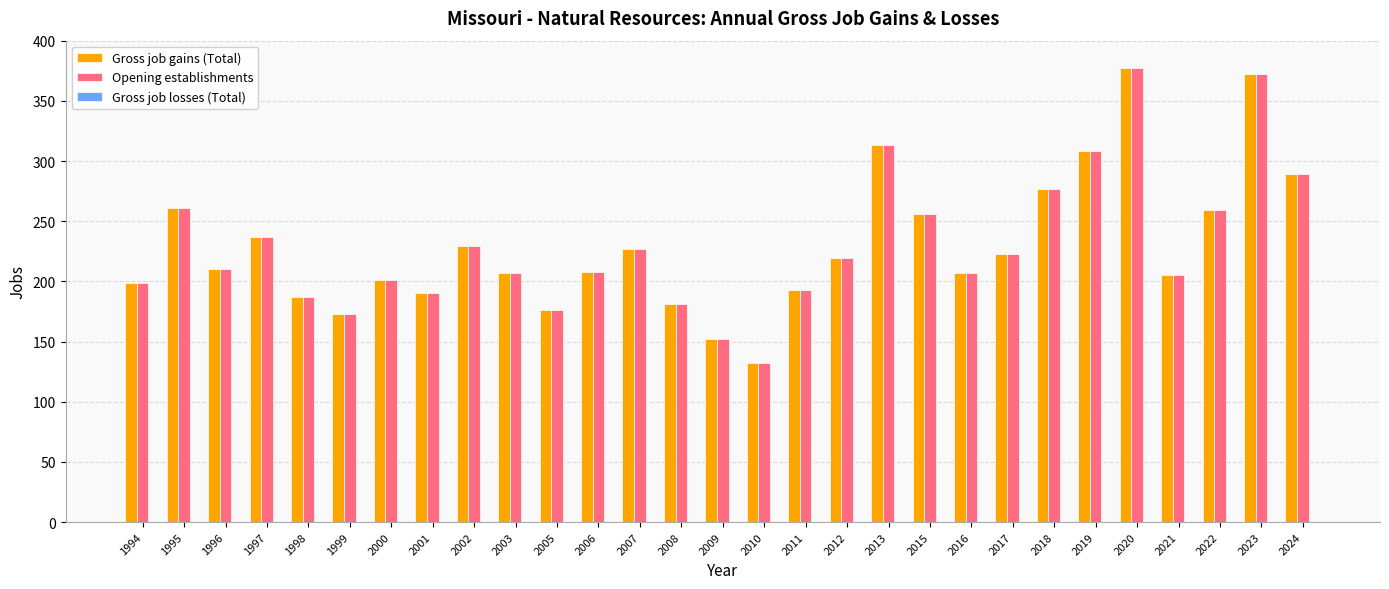

What is the difference between the second highest and minimum values in the Opening establishments series?

240